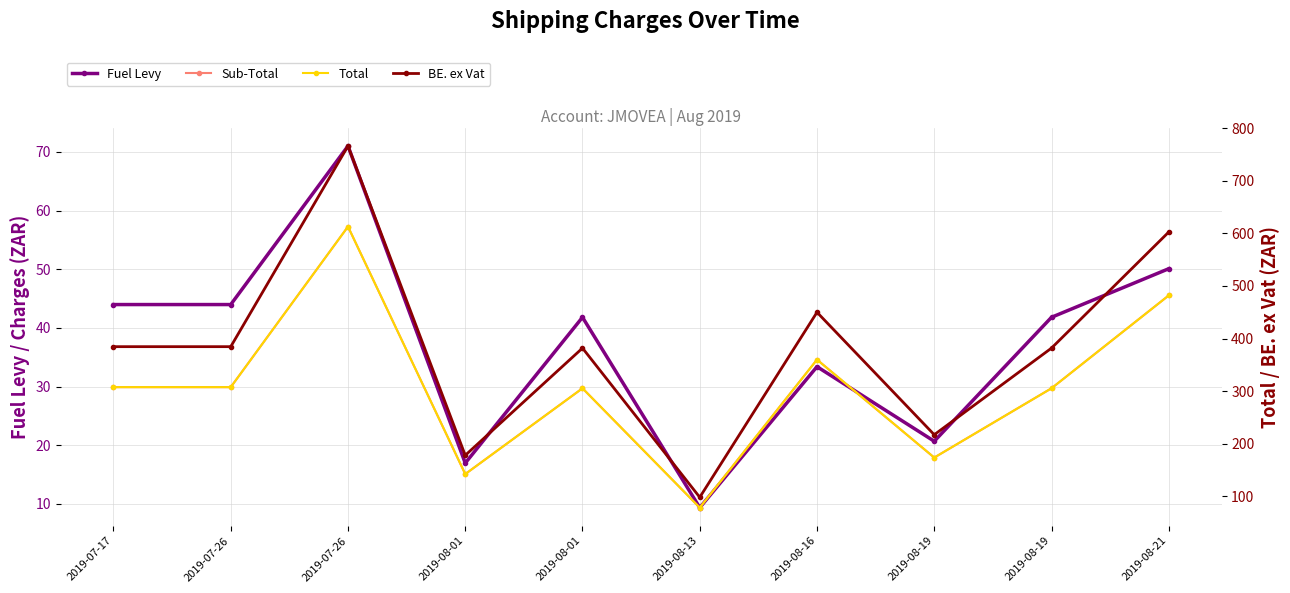

What is the smallest value displayed?

9.4